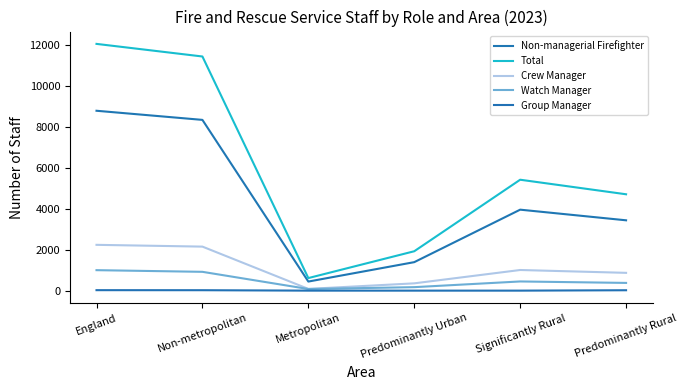

What is the highest value of the Watch Manager series?

1001